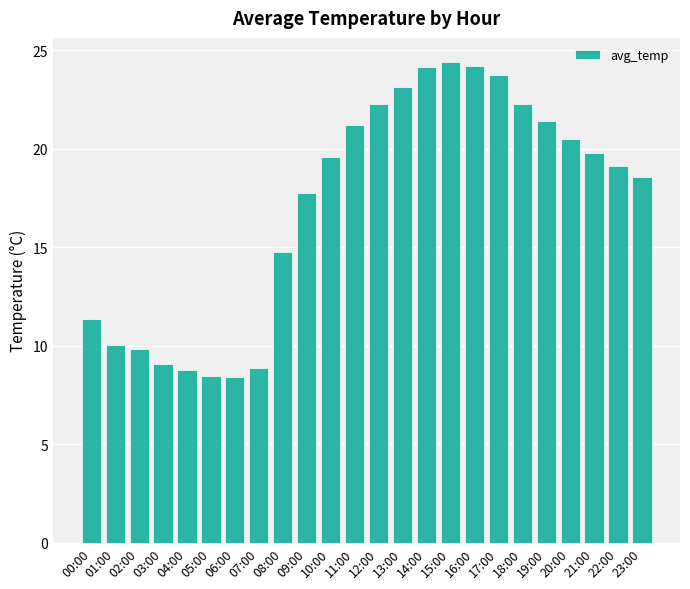

What is the label of the 1st bar from the right?

23:00